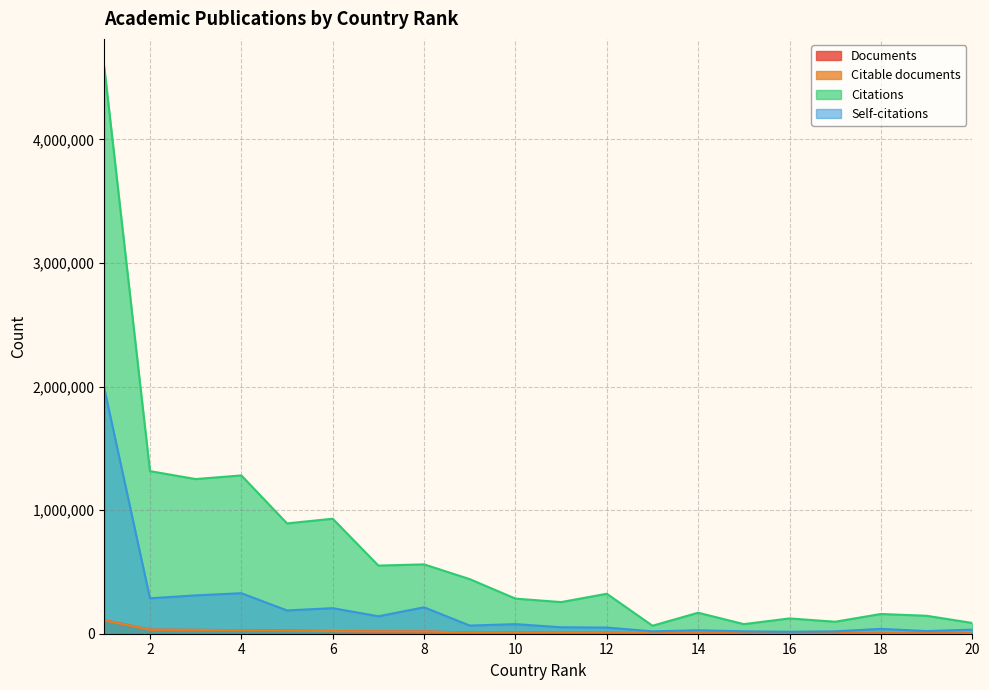

What is the value of the Citable documents point at the 3rd from the left?

30697